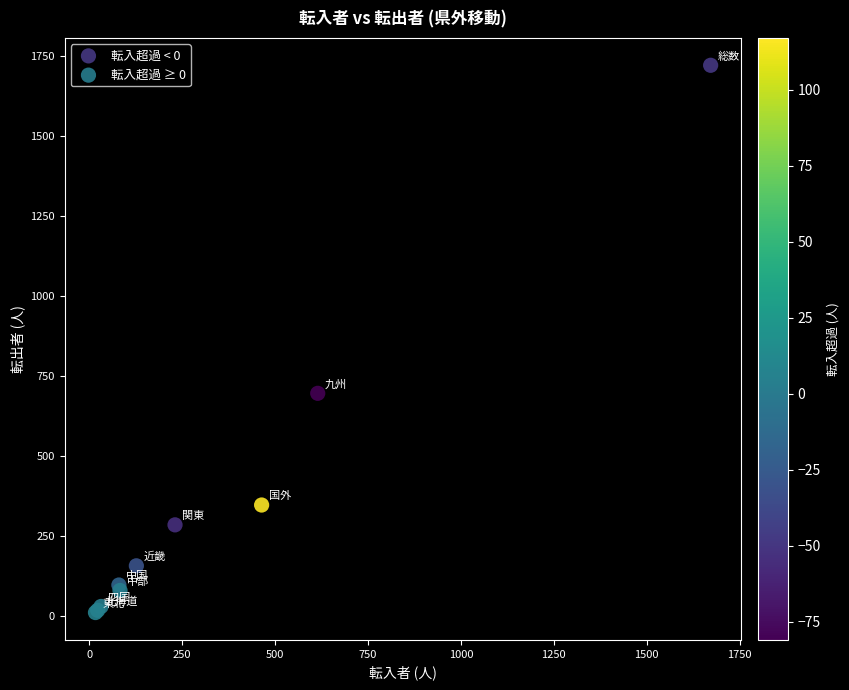

Which series reaches the maximum Y coordinate?

転入超過 < 0